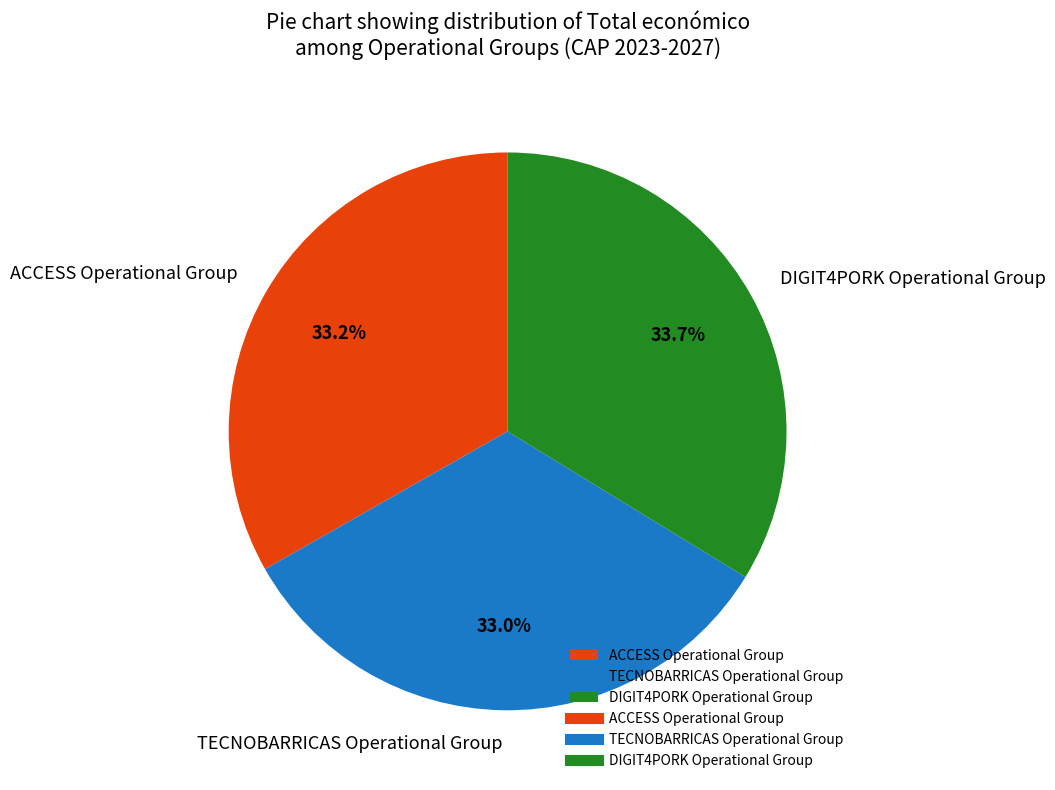

Is there a majority slice in this chart?

No